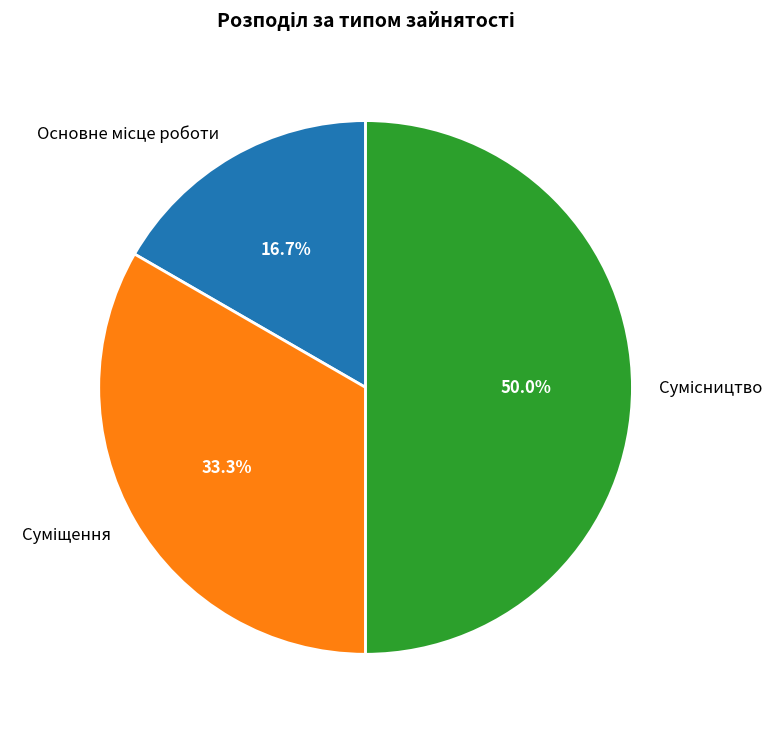

To the nearest percent, what is the average slice percentage?

33%